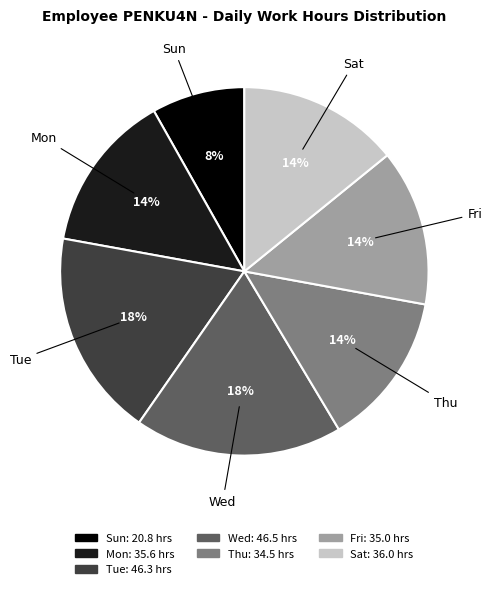

To the nearest percent, what is the average slice percentage?

14%